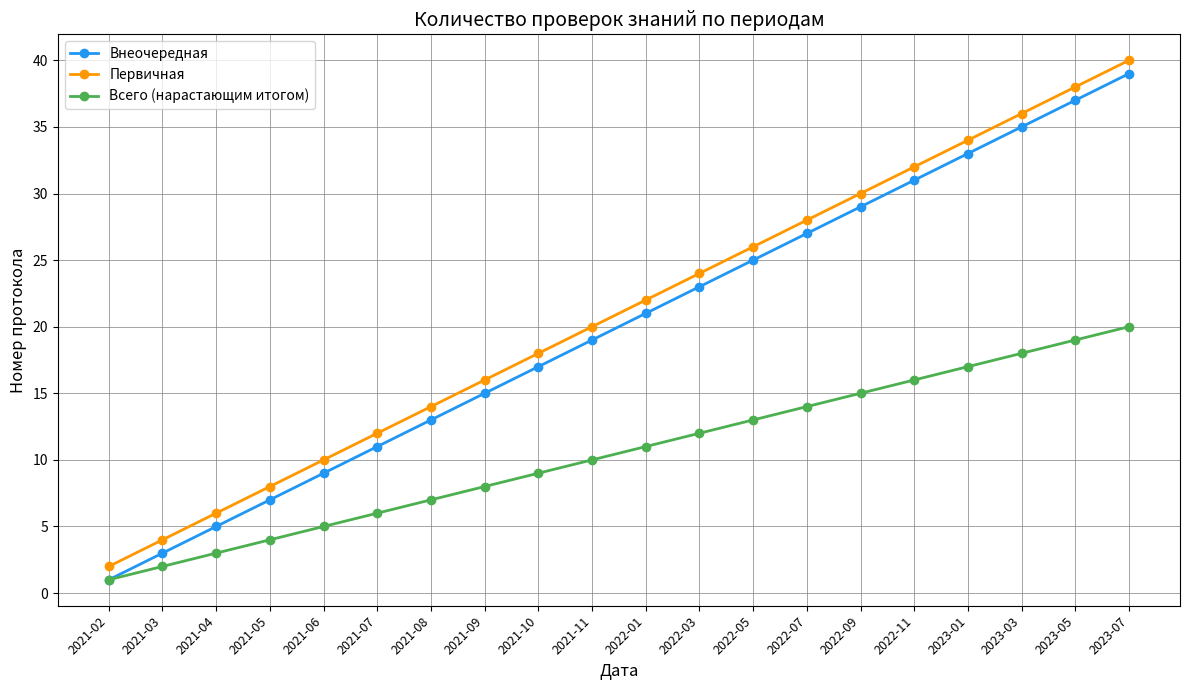

Rank the categories by Внеочередная value from highest to lowest.

2023-07, 2023-05, 2023-03, 2023-01, 2022-11, 2022-09, 2022-07, 2022-05, 2022-03, 2022-01, 2021-11, 2021-10, 2021-09, 2021-08, 2021-07, 2021-06, 2021-05, 2021-04, 2021-03, 2021-02